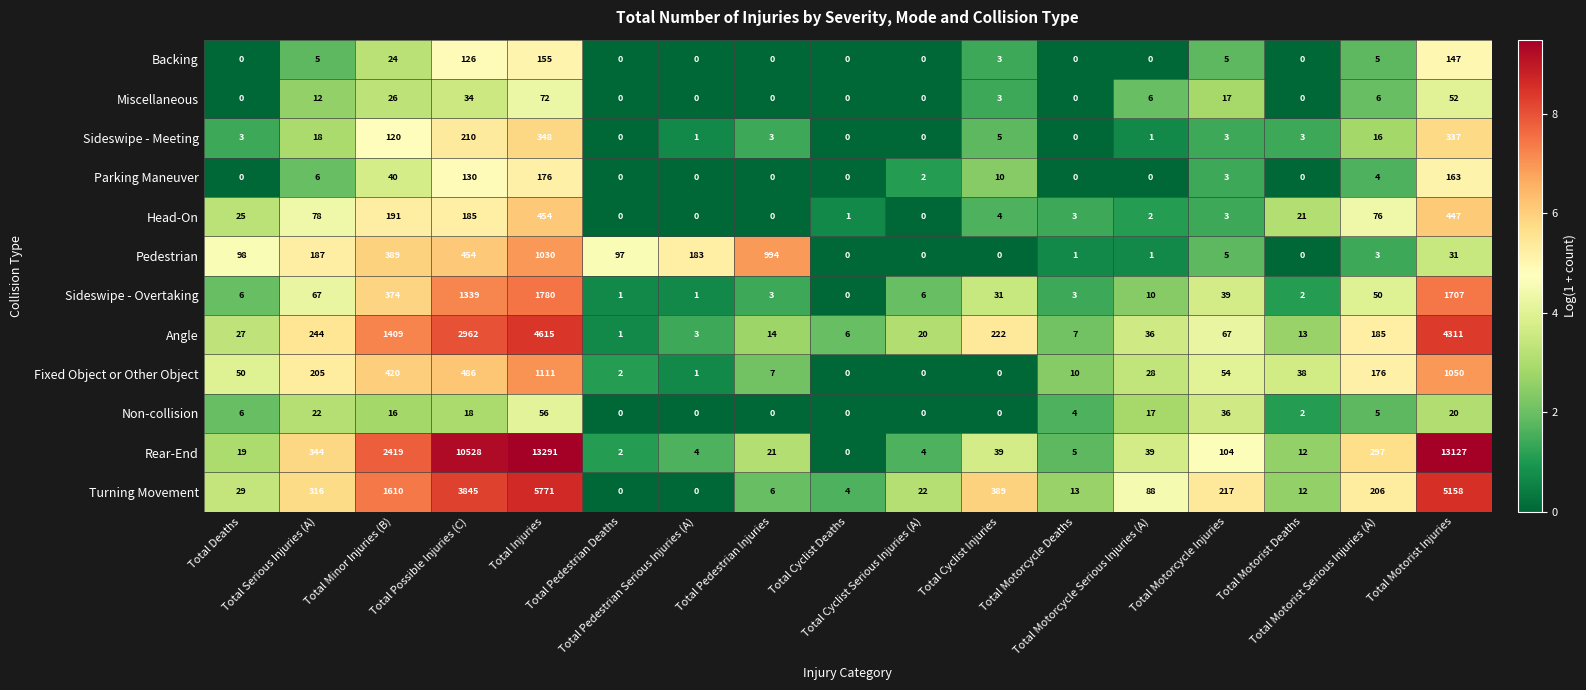

Rank the series by their maximum value, from lowest to highest.

Non-collision, Miscellaneous, Backing, Parking Maneuver, Sideswipe - Meeting, Head-On, Pedestrian, Fixed Object or Other Object, Sideswipe - Overtaking, Angle, Turning Movement, Rear-End